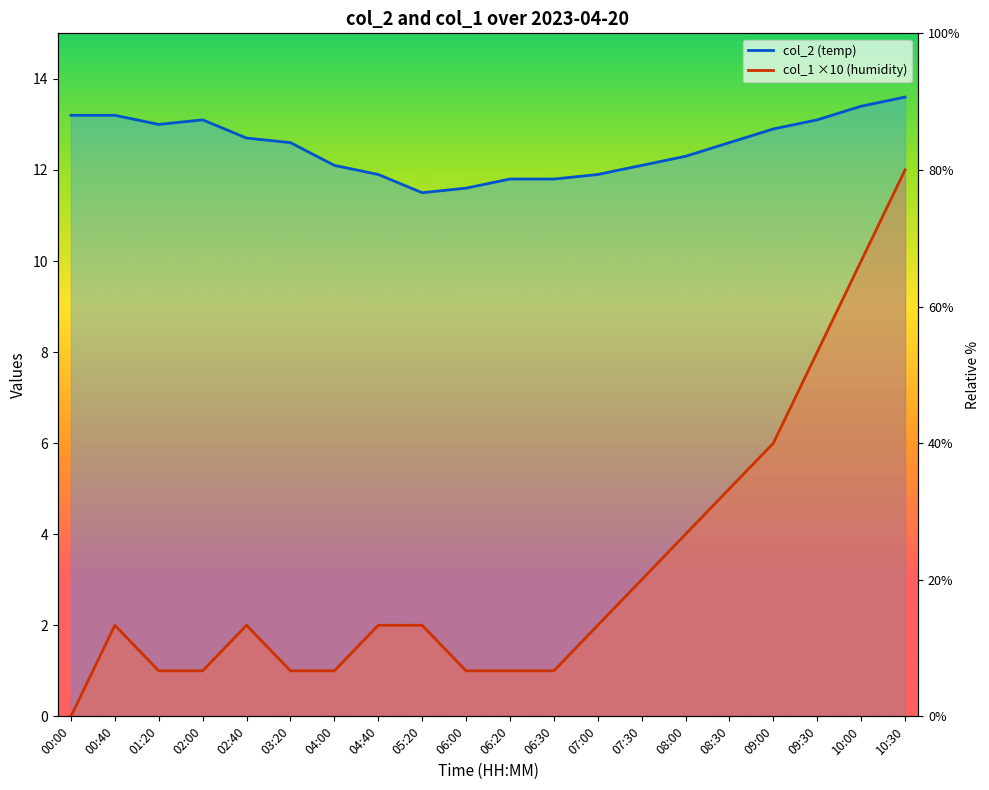

Which series changed the most between 05:20 and 06:00?

col_1